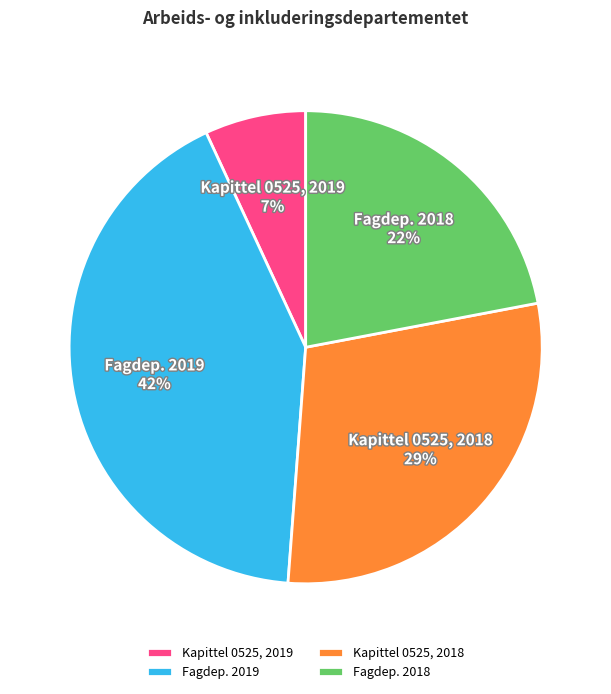

Is it true that Kapittel 0525, 2018 is 42% of the pie?

False